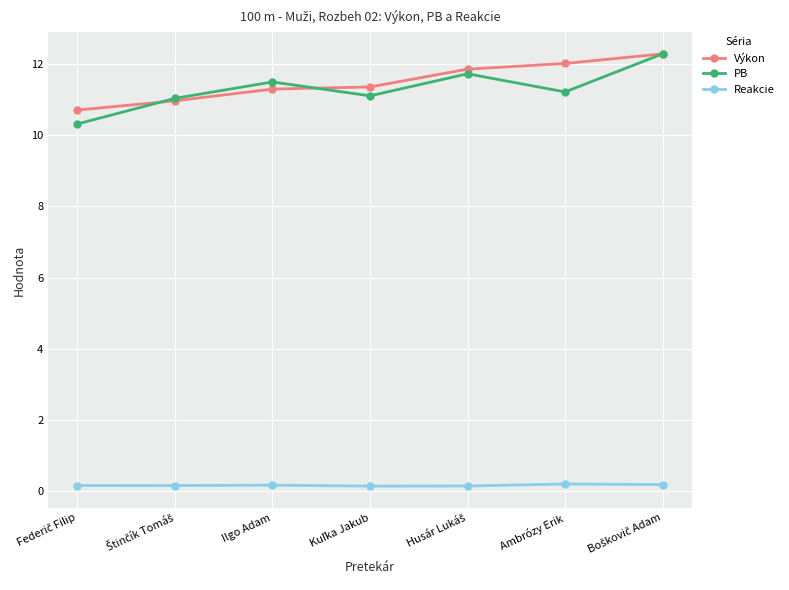

Which series has the widest spread of values?

PB